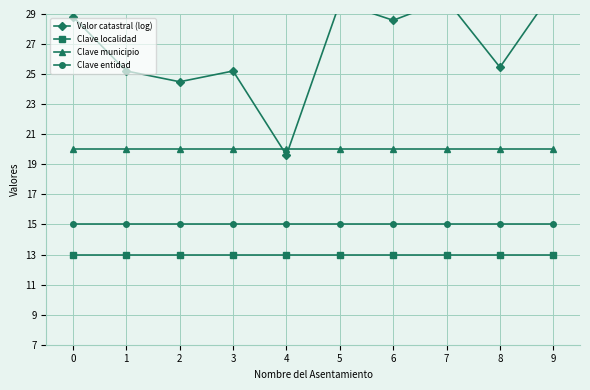

Which series has the largest total across all categories?

Valor catastral (log)